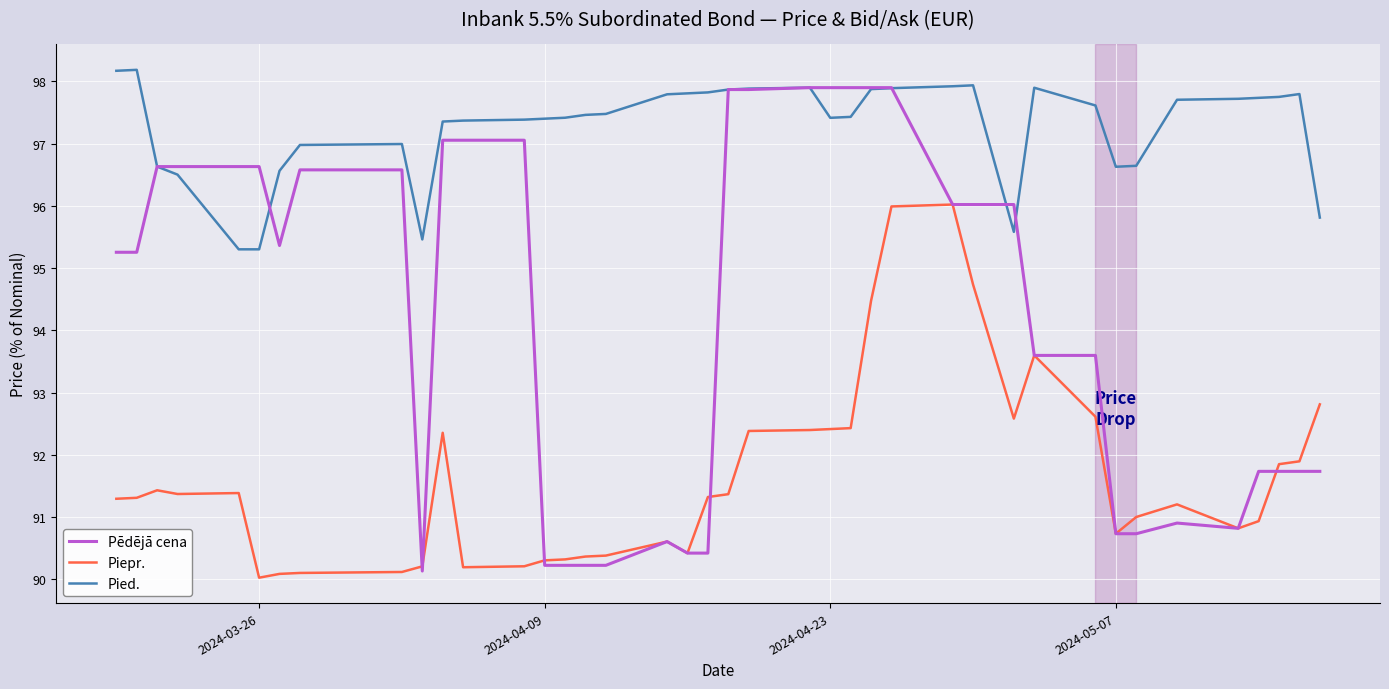

Which series has the widest spread of values?

Pēdējā cena